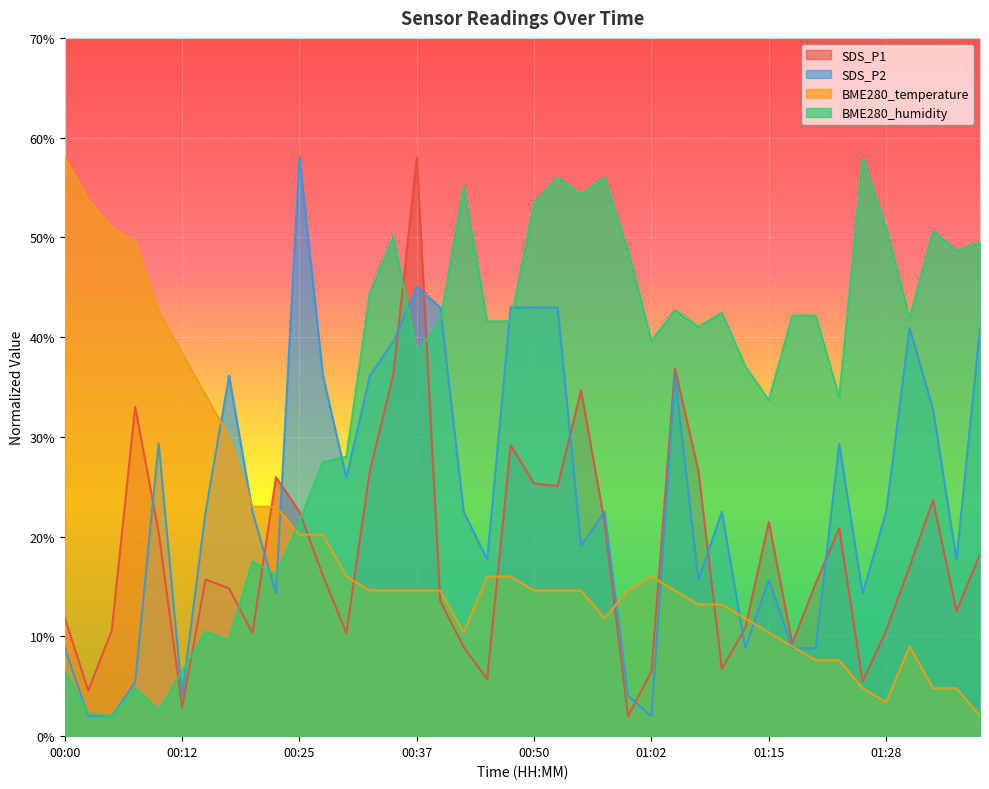

Between 00:05 and 00:35, which is larger?

00:35